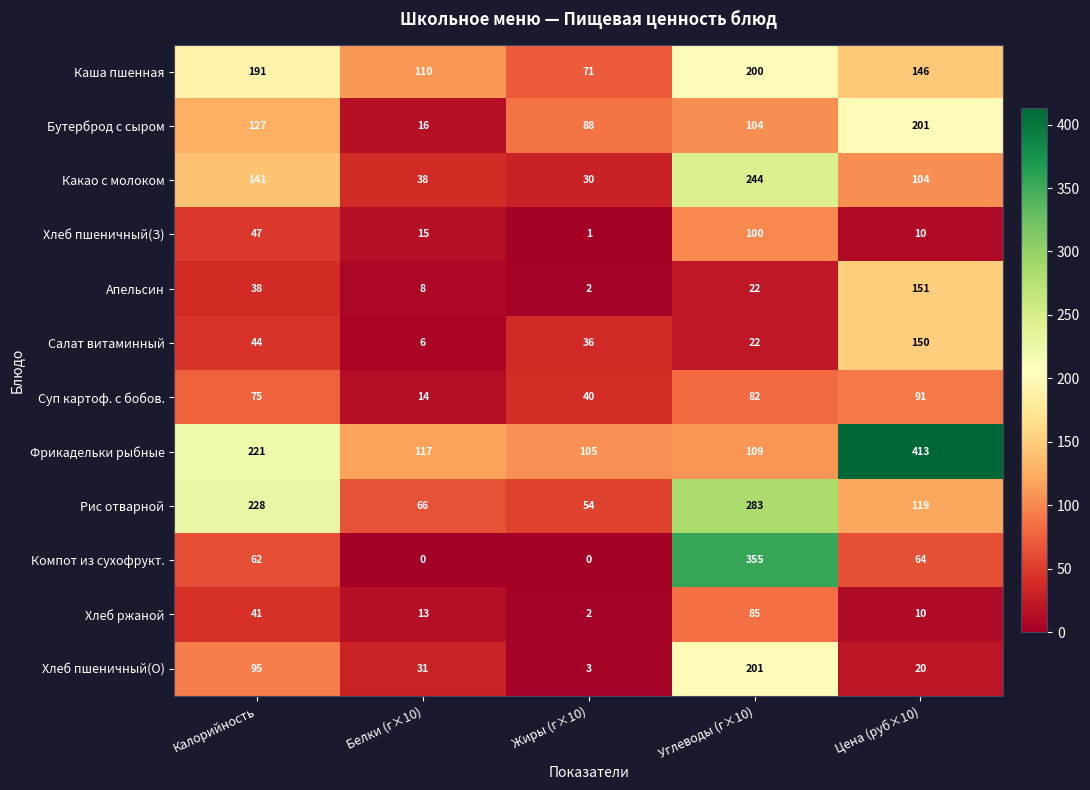

What is the approximate value of Хлеб пшеничный(З) at Белки (г×10), to the nearest 5?

15